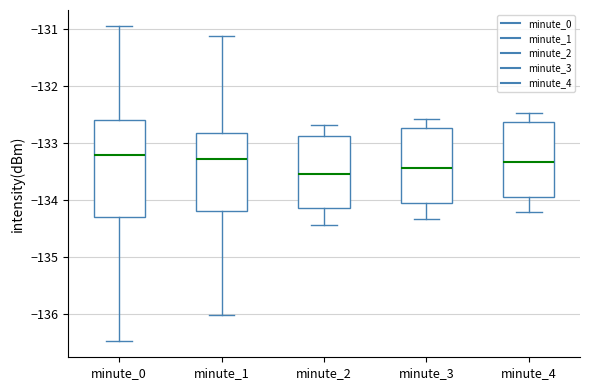

Where is the lower edge of the box for minute_3 on the y-axis? The values are not printed on the chart, so give them approximately, as read against the axis.

-134.0